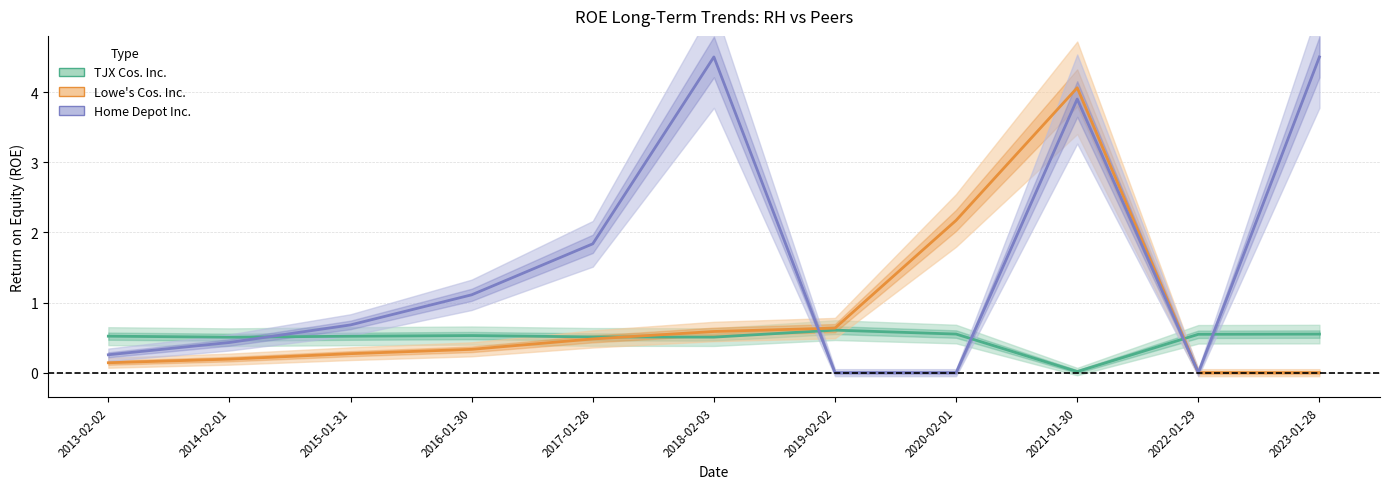

How many times do TJX Cos. Inc. and Home Depot Inc. cross each other?

5